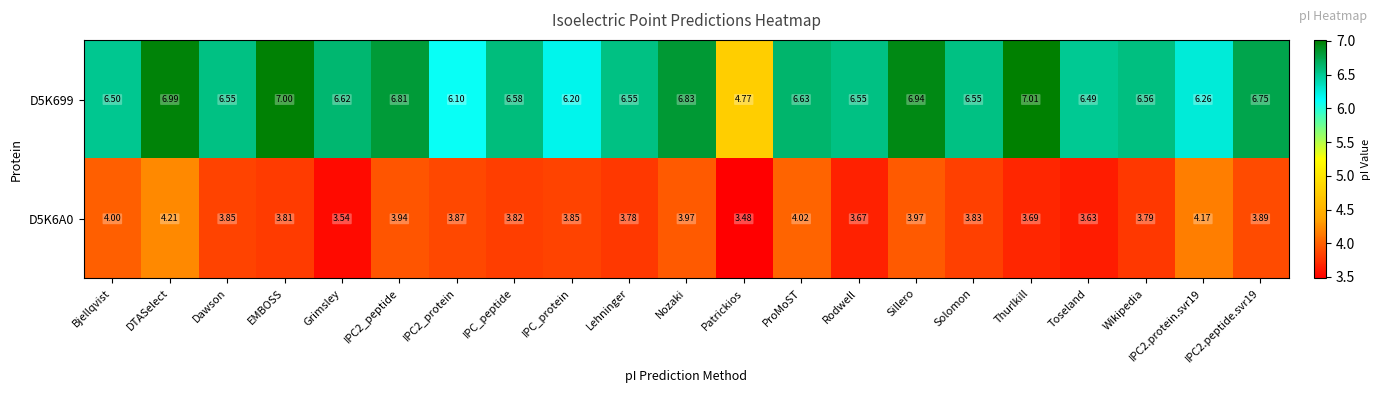

At how many categories does at least one series exceed 4?

21